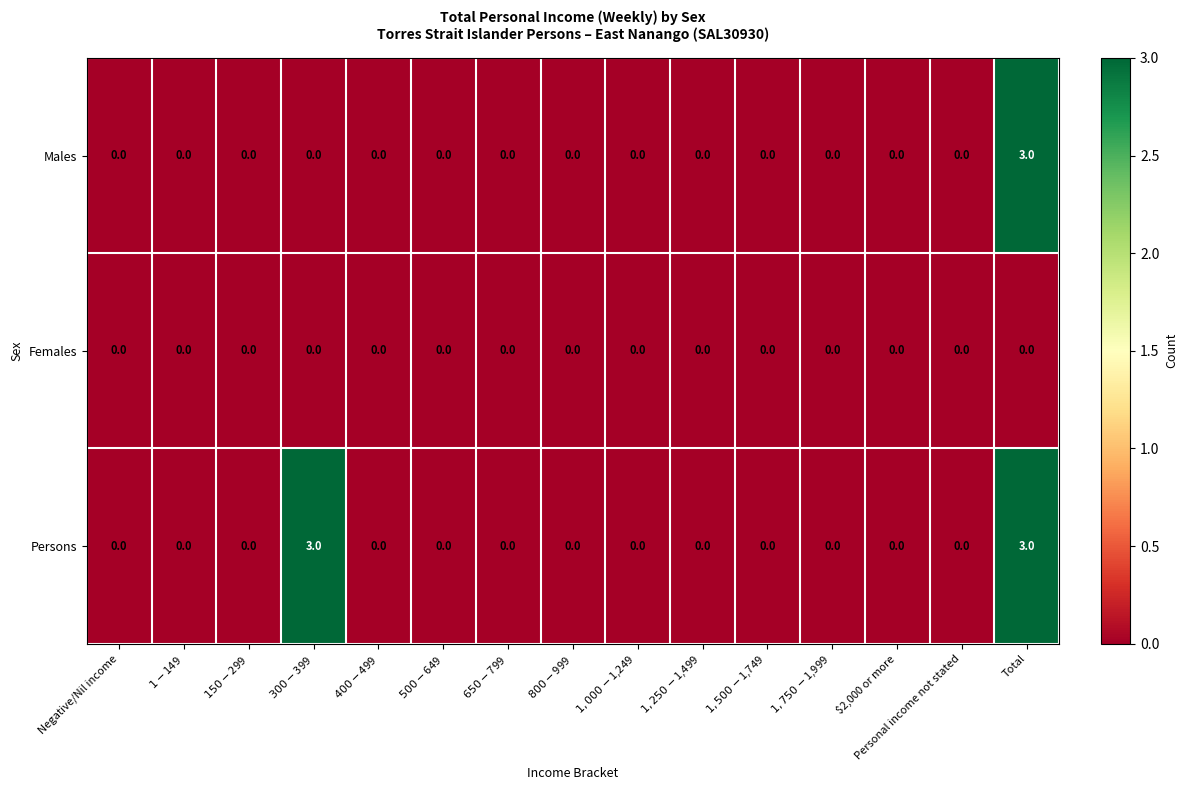

What is the sum of all Males values?

3